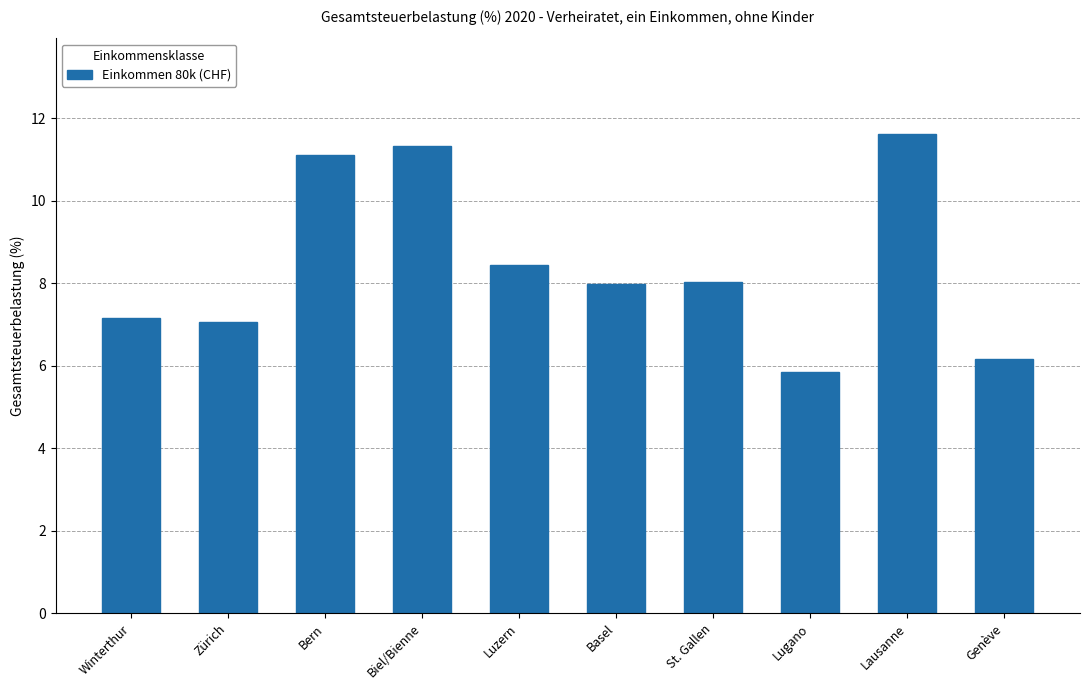

How many data points does each series have?

10